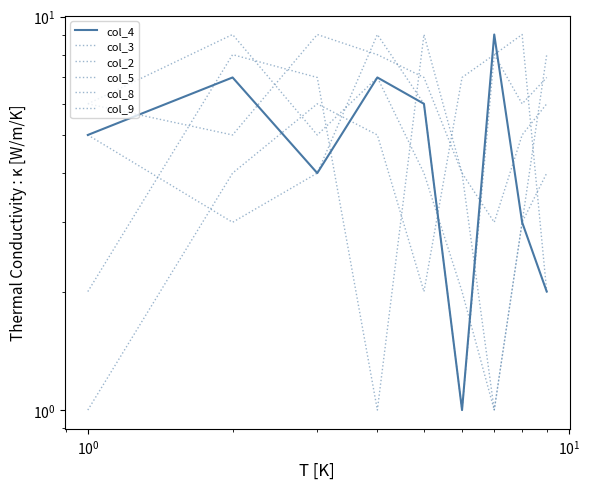

Reading right to left, what are all the values shown in this chart?

col_4: 2	3	9	1	6	7	4	7	5
col_3: 4	3	1	4	7	8	9	5	6
col_2: 6	5	3	4	9	1	7	8	2
col_5: 2	9	8	7	2	5	6	4	1
col_8: 7	6	8	1	6	9	4	3	5
col_9: 8	3	1	2	4	7	5	9	6